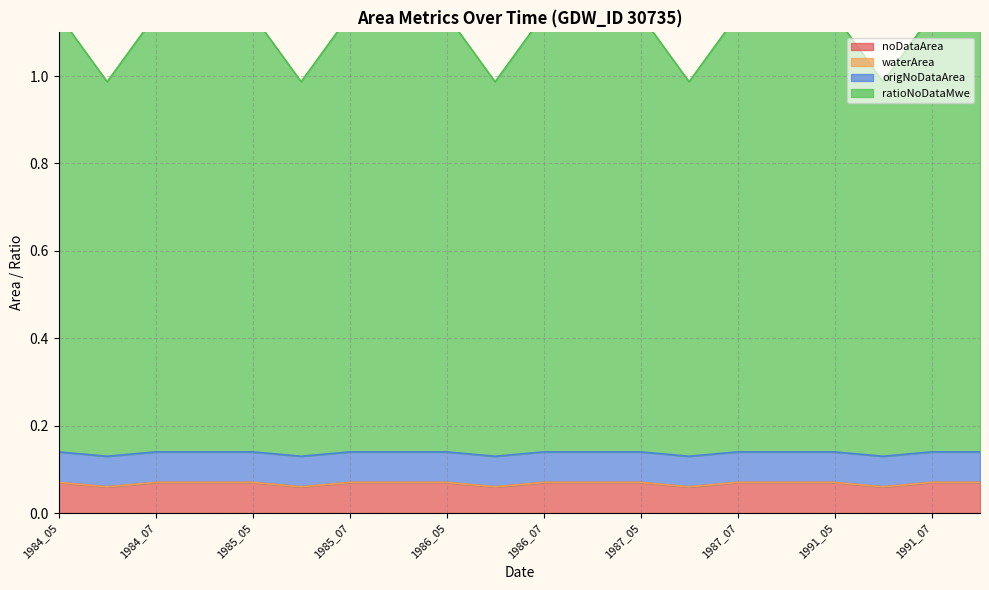

At how many categories does at least one series exceed 0?

20